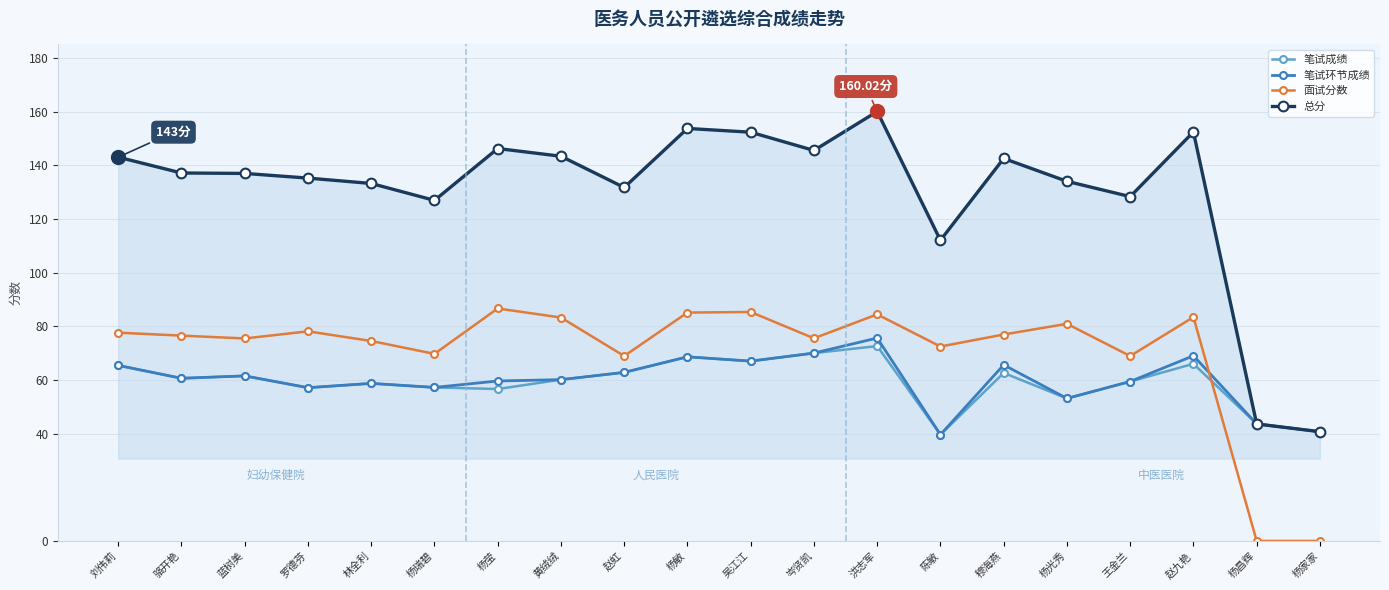

Rank the series by their maximum value, from lowest to highest.

笔试成绩, 笔试环节成绩, 面试分数, 总分